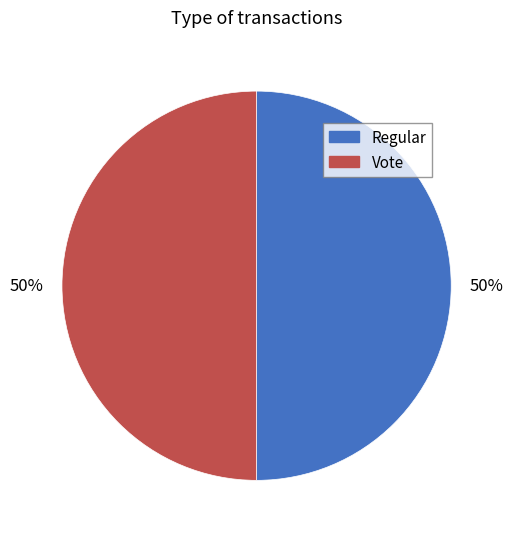

The Vote slice represents 50% of the pie. True or false?

True